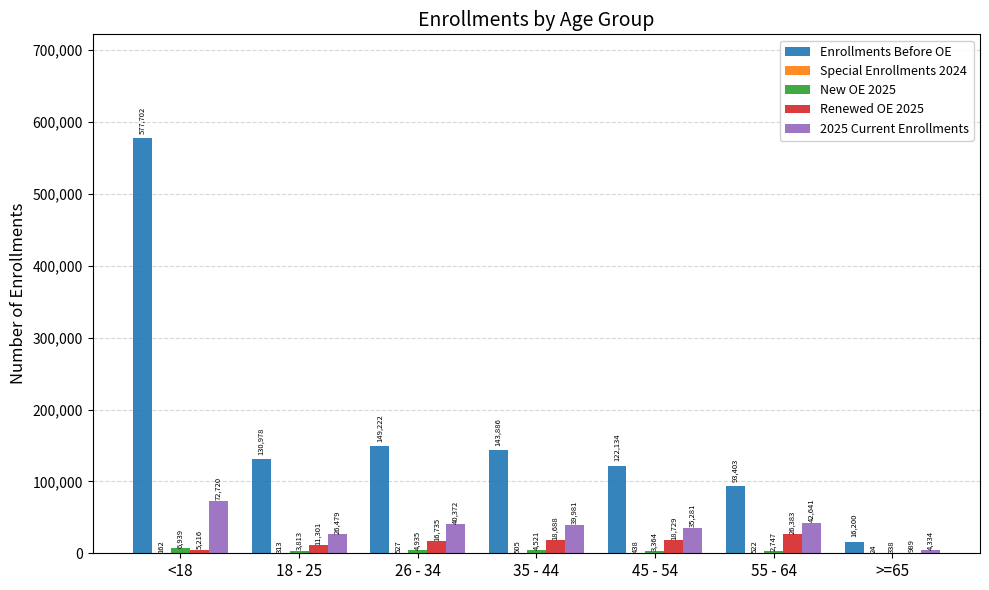

What is the sum of all Renewed OE 2025 values?

98041